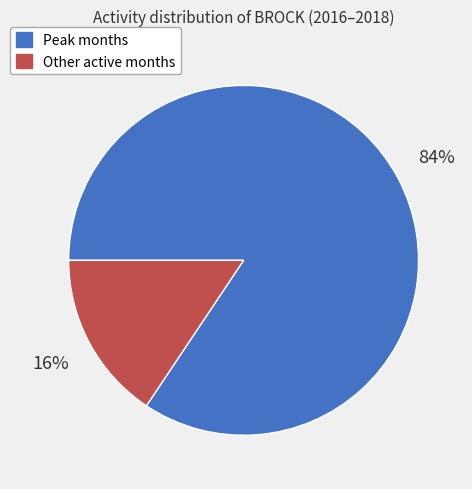

Rank the categories by value from lowest to highest.

Other active months, Peak months